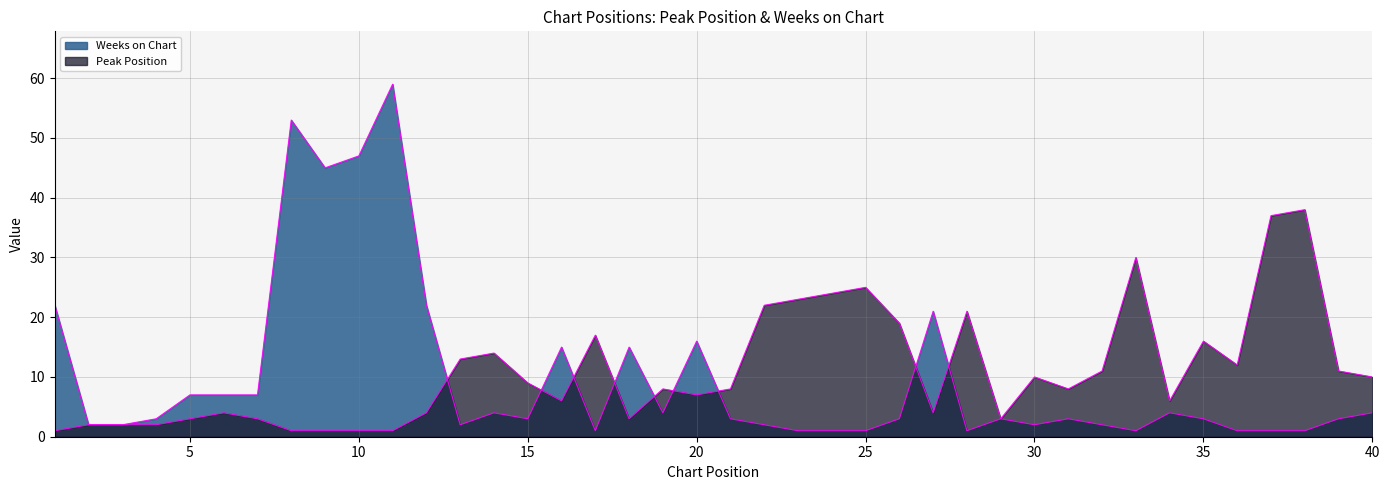

What is the lowest value of the Peak Position series?

1